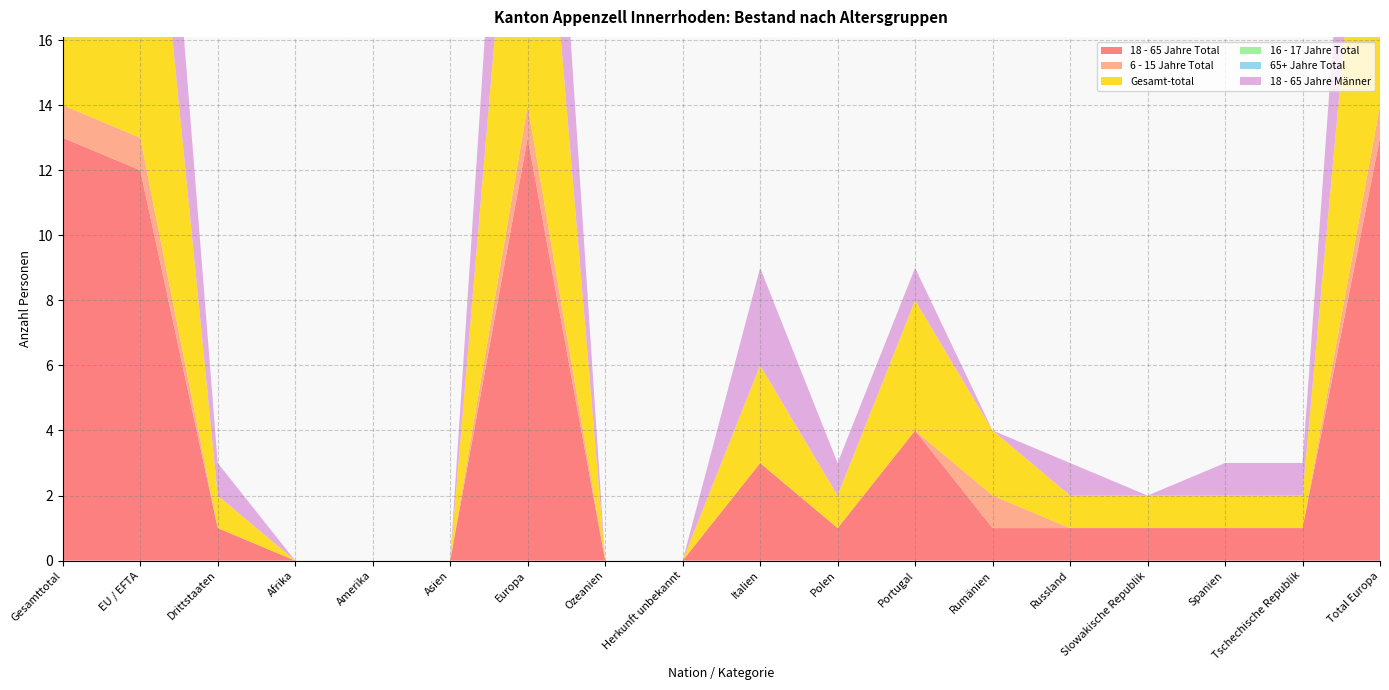

Reading right to left, transcribe all the data shown in this chart.

18 - 65 Jahre Total: 13	1	1	1	1	1	4	1	3	0	0	13	0	0	0	1	12	13
6 - 15 Jahre Total: 1	0	0	0	0	1	0	0	0	0	0	1	0	0	0	0	1	1
Gesamt-total: 14	1	1	1	1	2	4	1	3	0	0	14	0	0	0	1	13	14
16 - 17 Jahre Total: 0	0	0	0	0	0	0	0	0	0	0	0	0	0	0	0	0	0
65+ Jahre Total: 0	0	0	0	0	0	0	0	0	0	0	0	0	0	0	0	0	0
18 - 65 Jahre Männer: 8	1	1	0	1	0	1	1	3	0	0	8	0	0	0	1	7	8